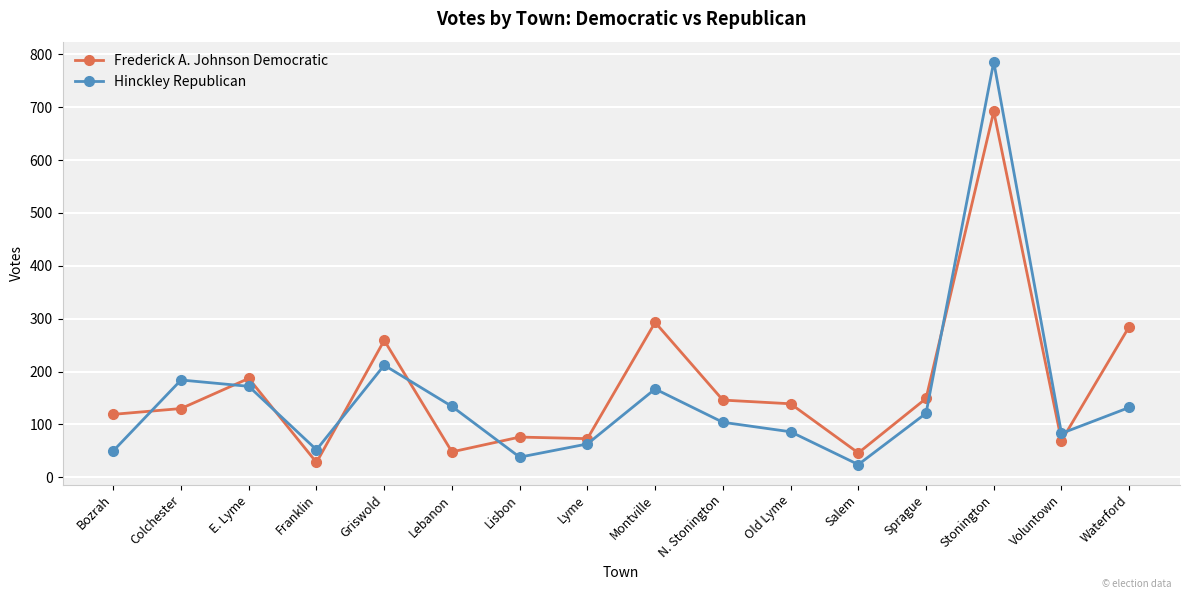

What is the highest value of the Frederick A. Johnson Democratic series?

692